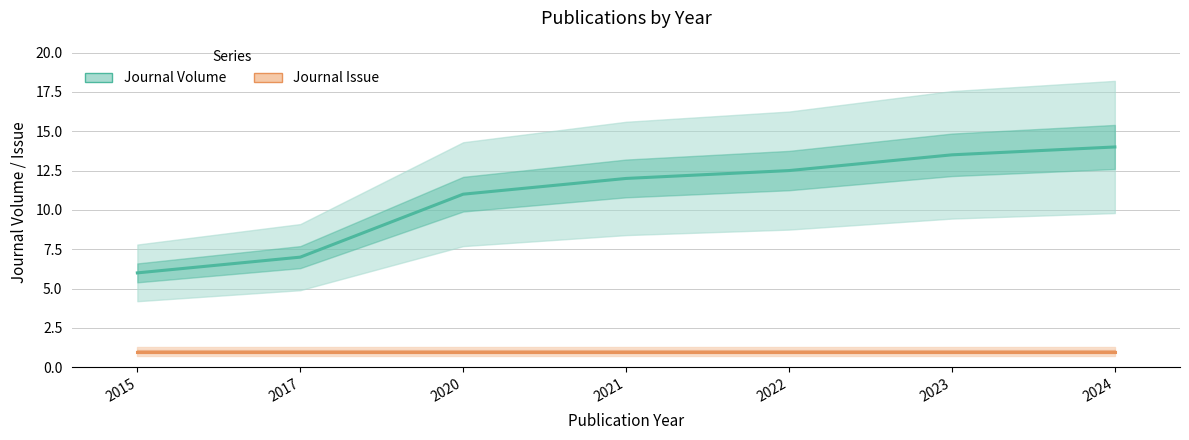

True or false: Journal Volume and Journal Issue cross at least once.

False